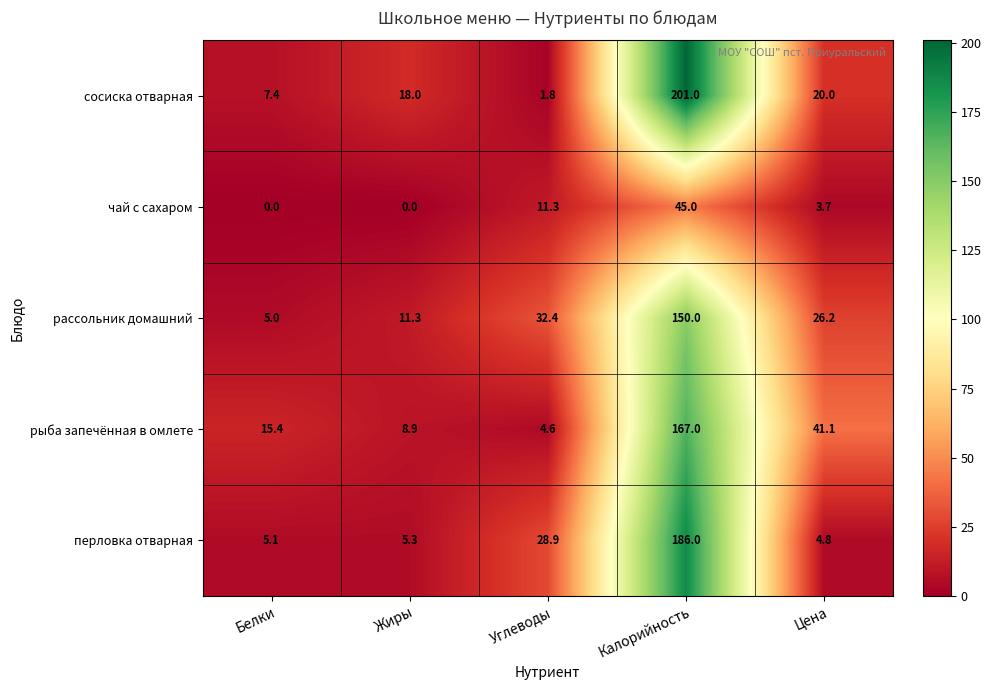

Read the чай с сахаром value at Калорийность.

45.0